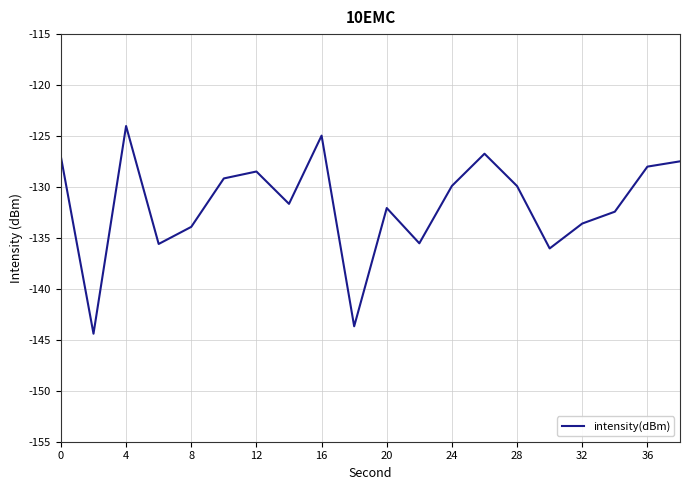

What is the difference between the maximum and minimum values?

20.4